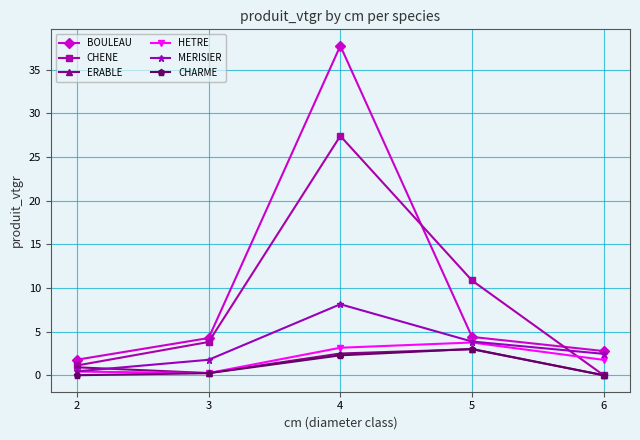

Is it true that HETRE equals 0.2 at 3?

True